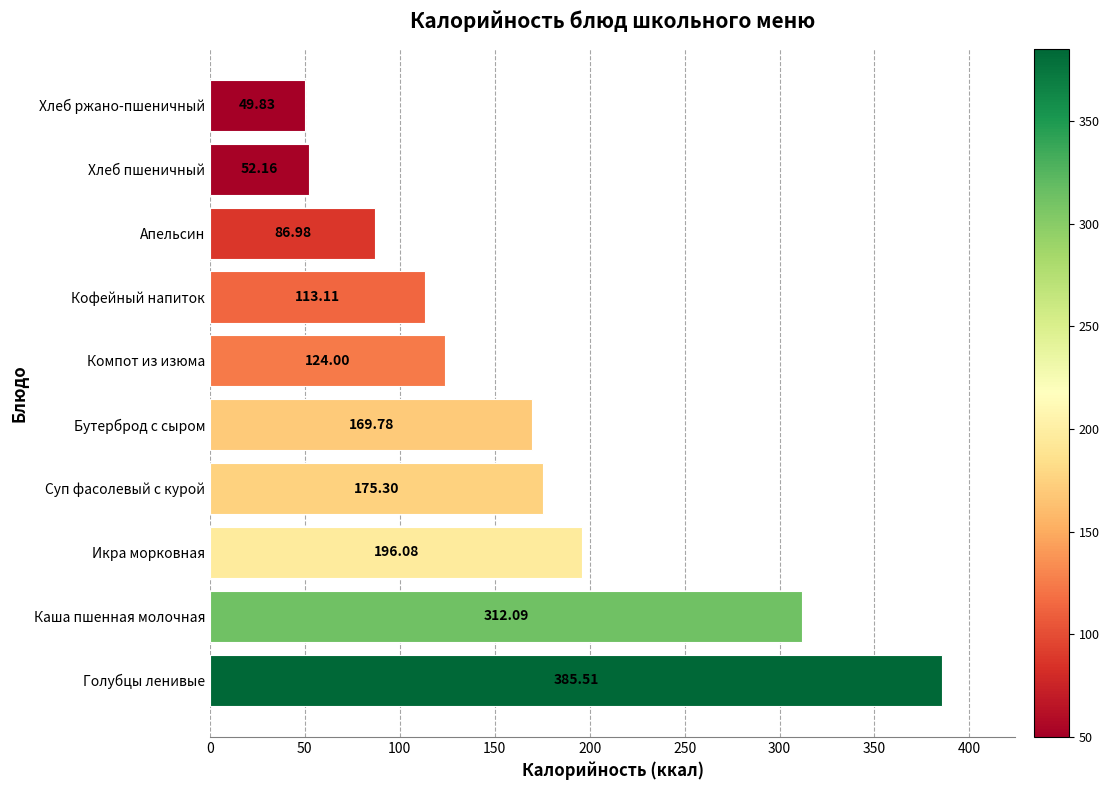

What is the difference between the maximum and minimum values?

335.7